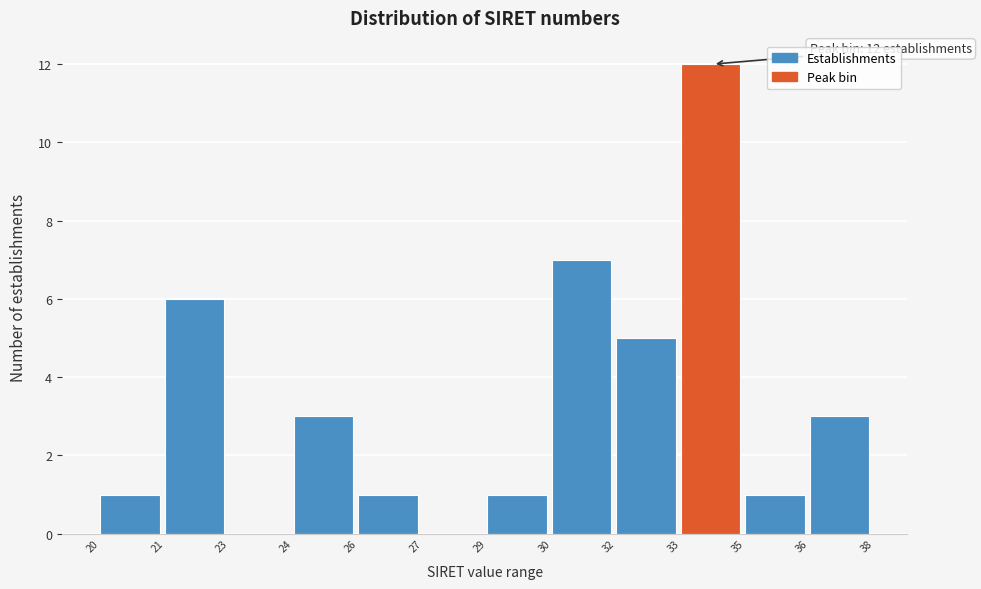

Reading left to right, transcribe all the data shown in this chart.

20=1	21=6	23=0	24=3	26=1	27=0	29=1	30=7	32=5	33=12	35=1	36=3